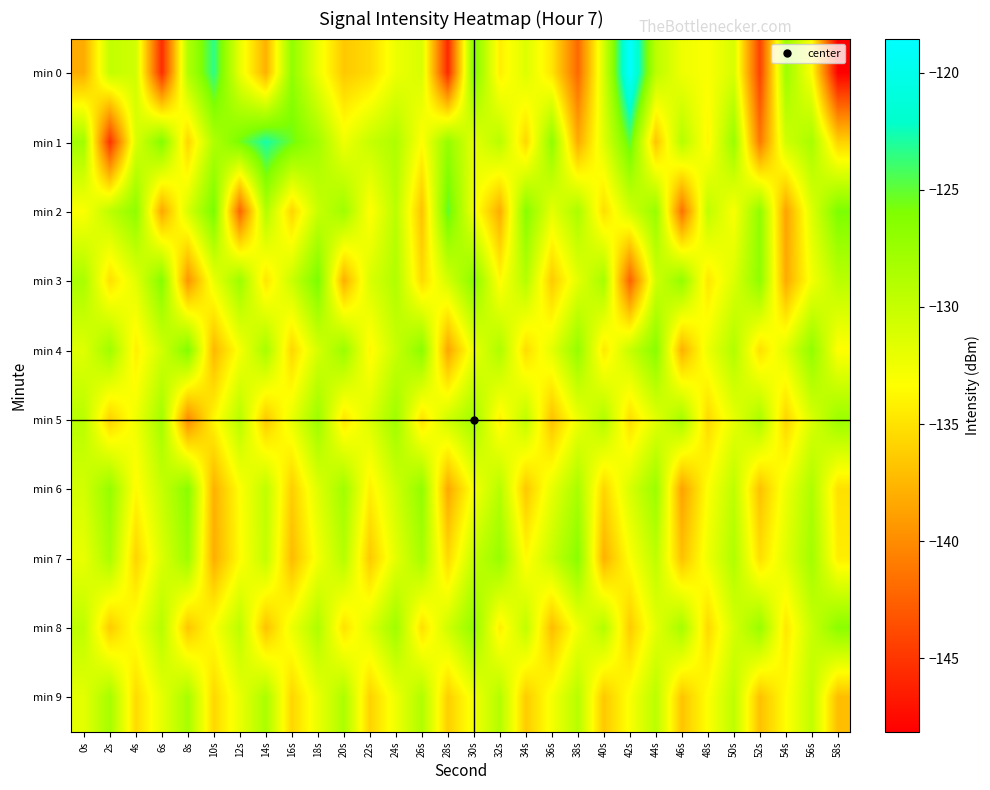

What is the minimum value shown in the chart?

-148.2